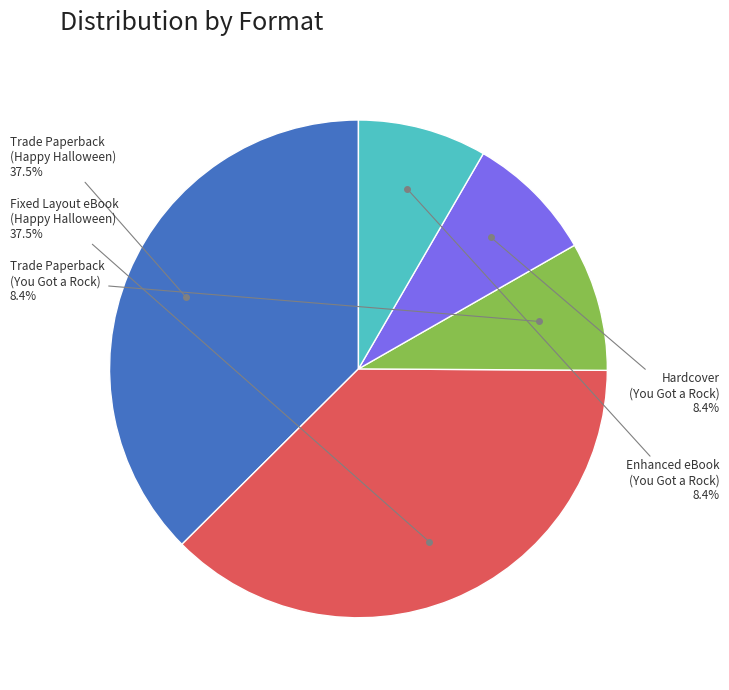

Is there a majority slice in this chart?

No